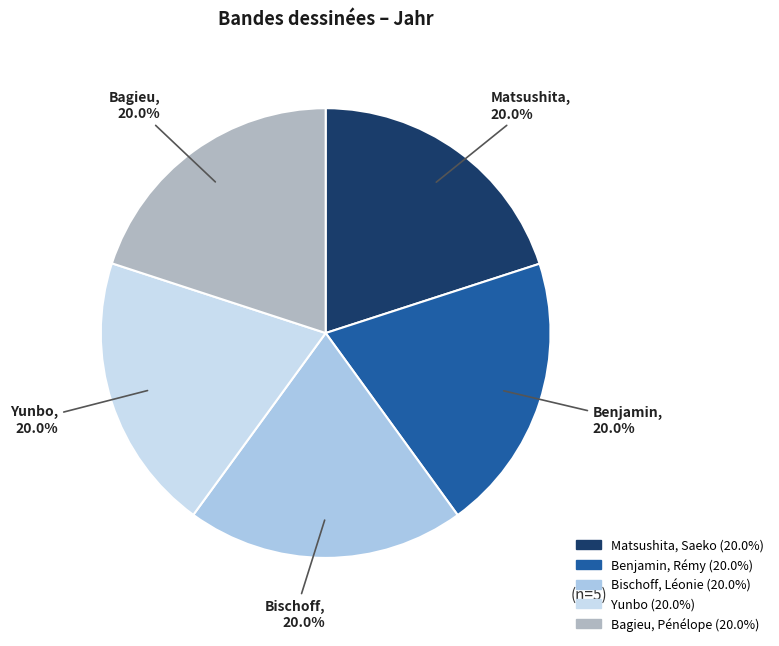

What is the ratio of the value at Yunbo to the value at Bischoff, Léonie?

1.0